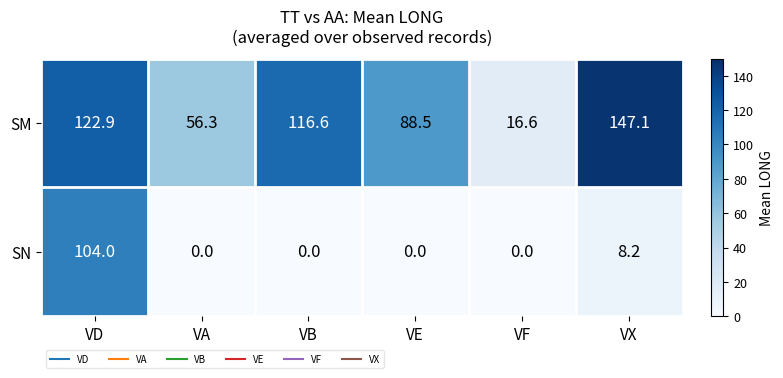

Which label corresponds to the largest value in the chart?

VX